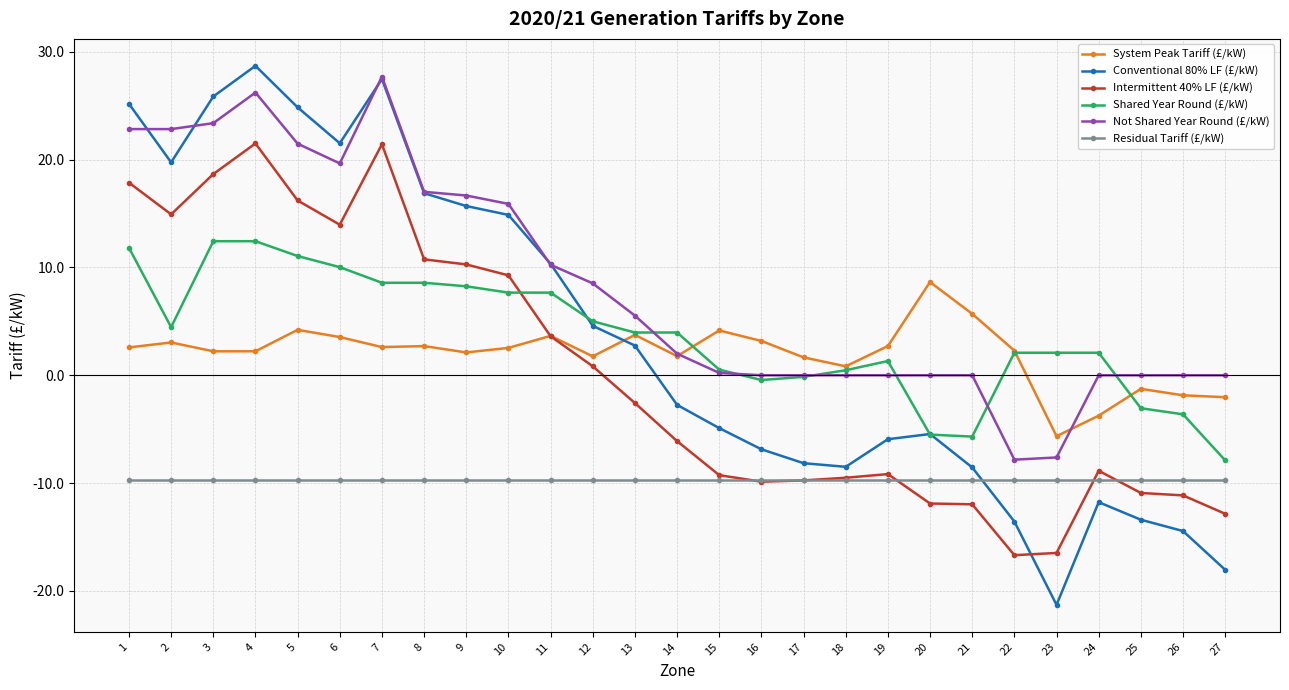

Which series has the largest range (max minus min)?

Conventional 80% LF (£/kW)